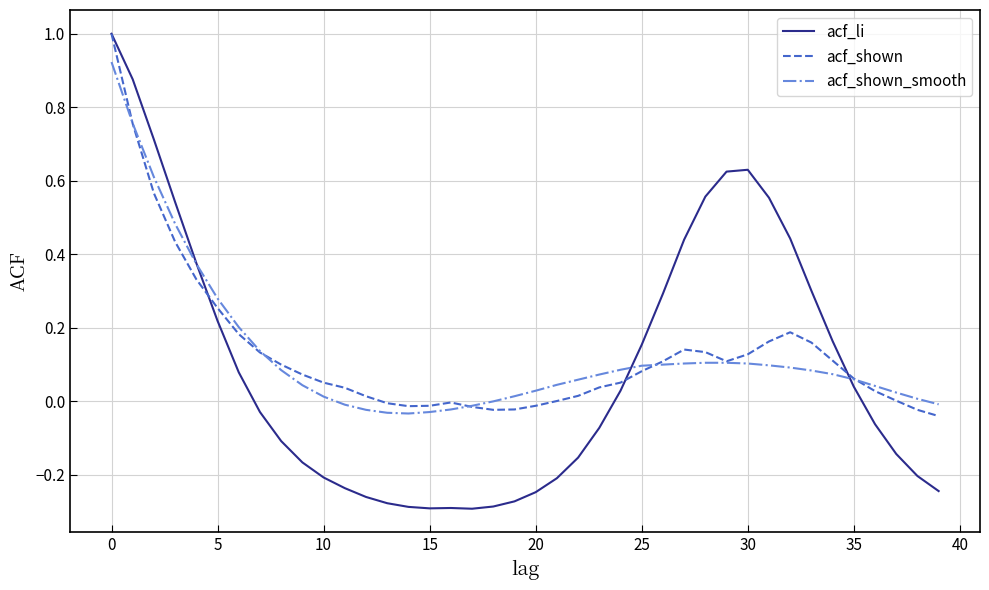

Which series has the largest range (max minus min)?

acf_li